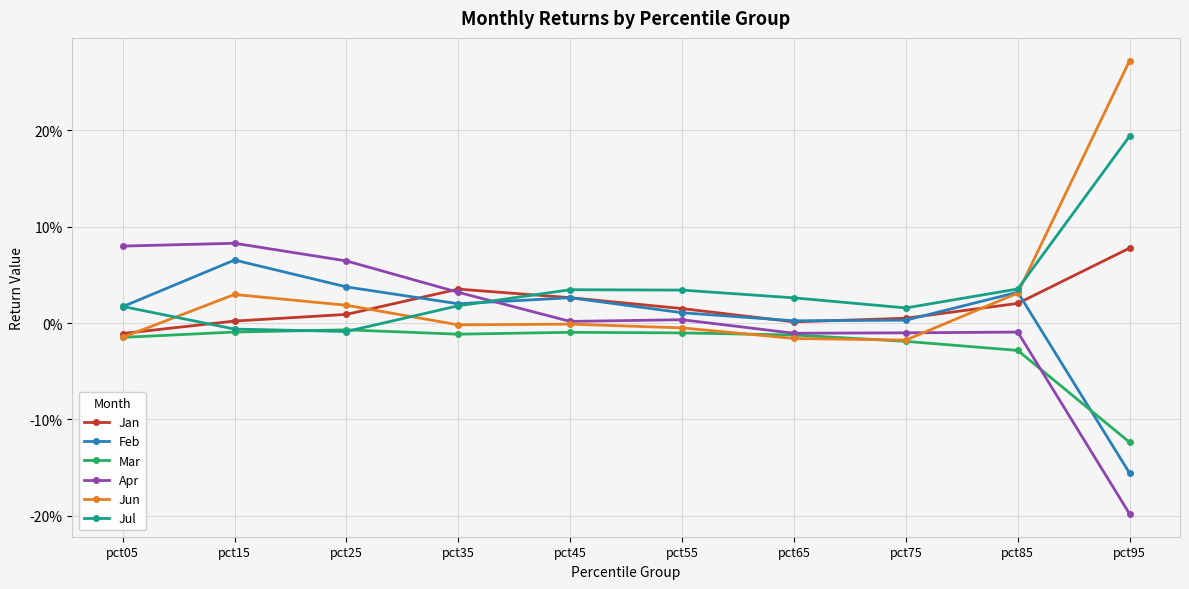

What are all the series names shown in the legend?

Jan, Feb, Mar, Apr, Jun, Jul